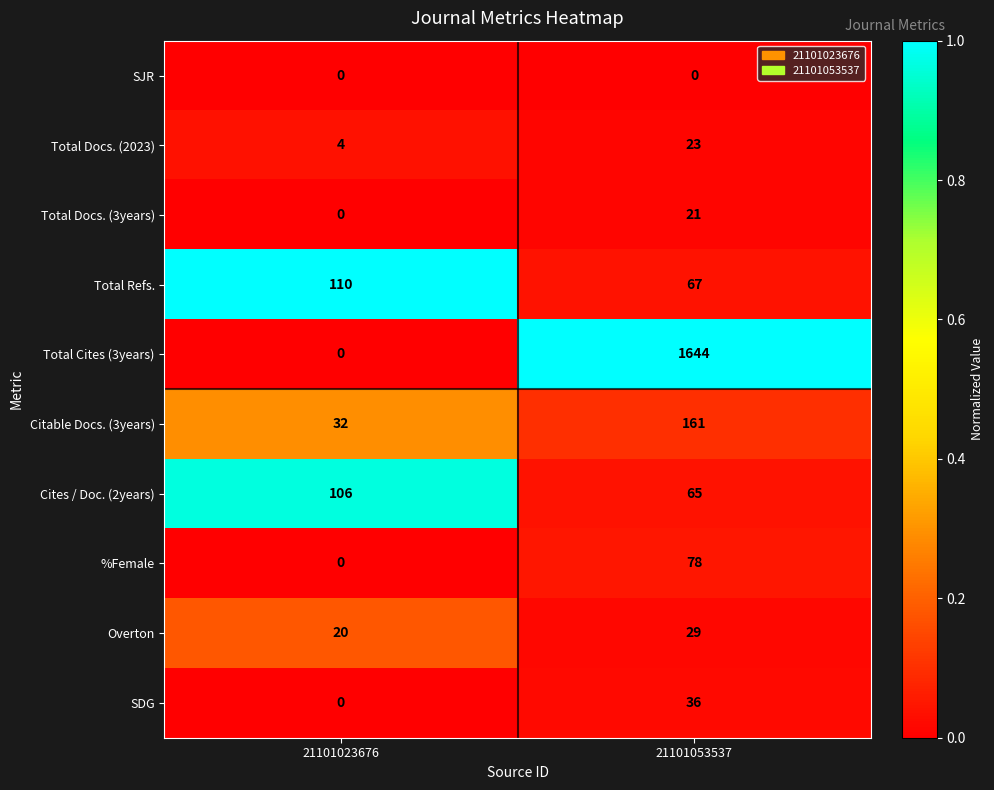

What is the total value across all series at 21101053537?

2124